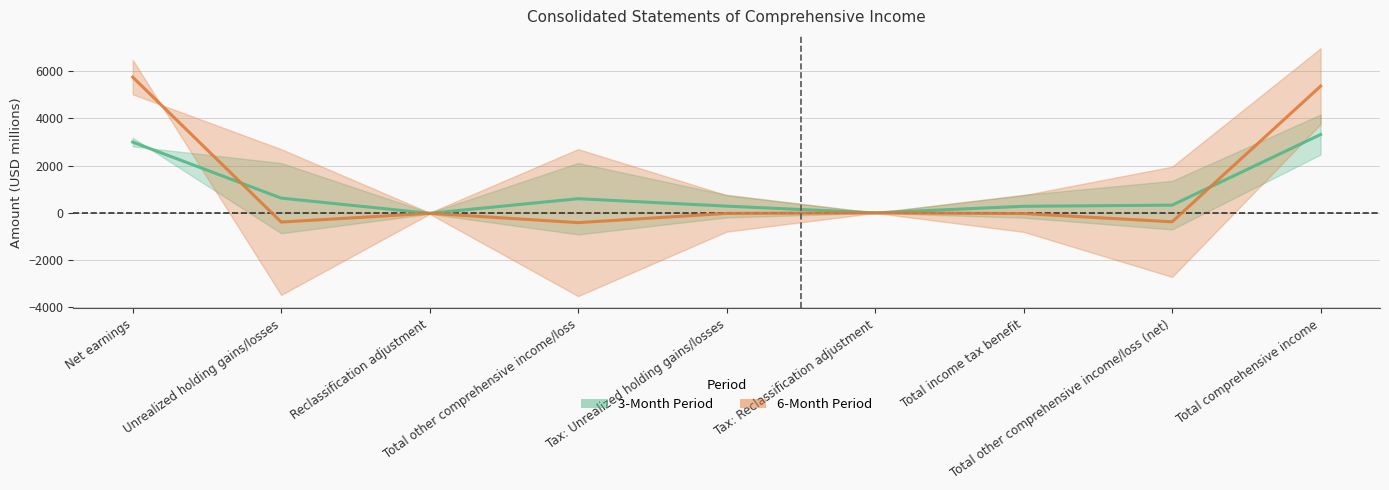

Which series ends up on top after the final intersection of 3-Month Period (mid) and 6-Month Period (mid)?

6-Month Period (mid)